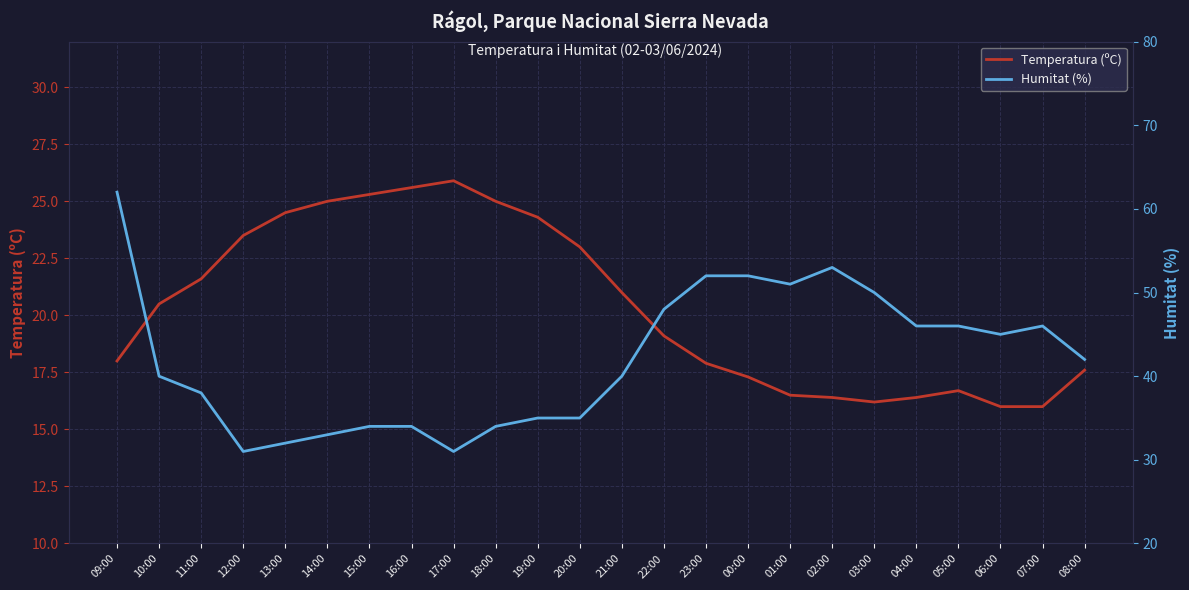

What is the sum of the Humitat (%) values at 00:00 and 02:00?

105.0